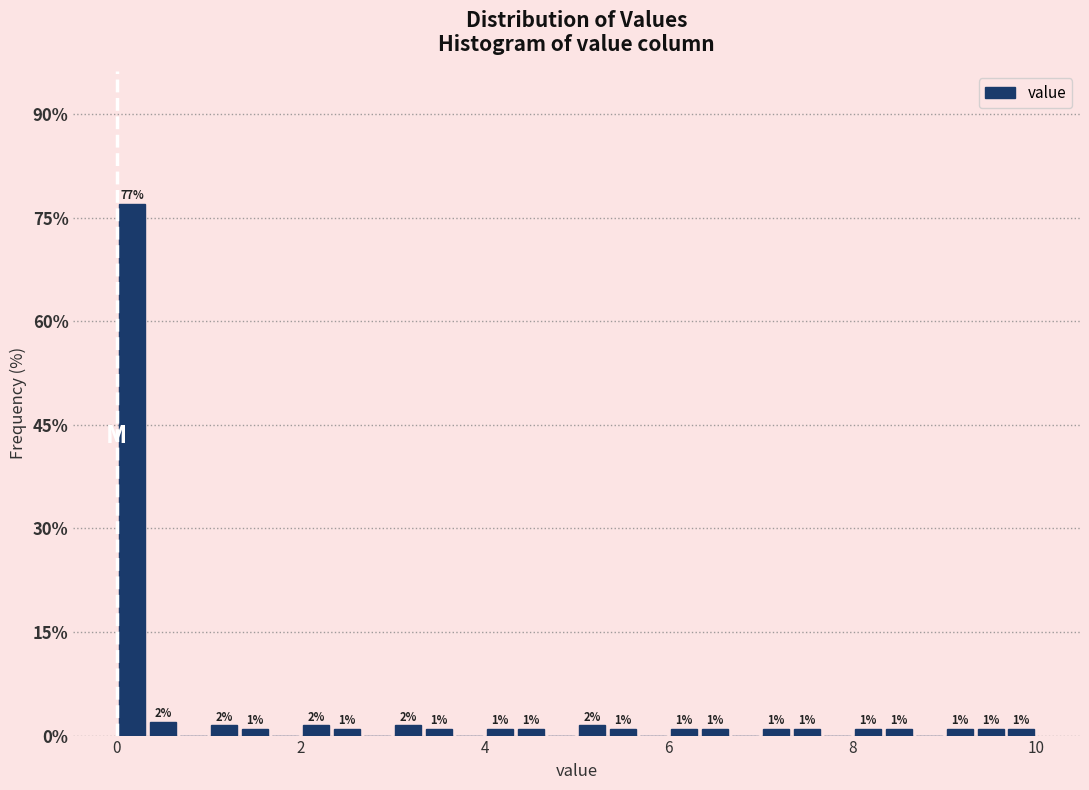

Read against the x-axis, roughly where is the centre of the tallest bar?

0.2